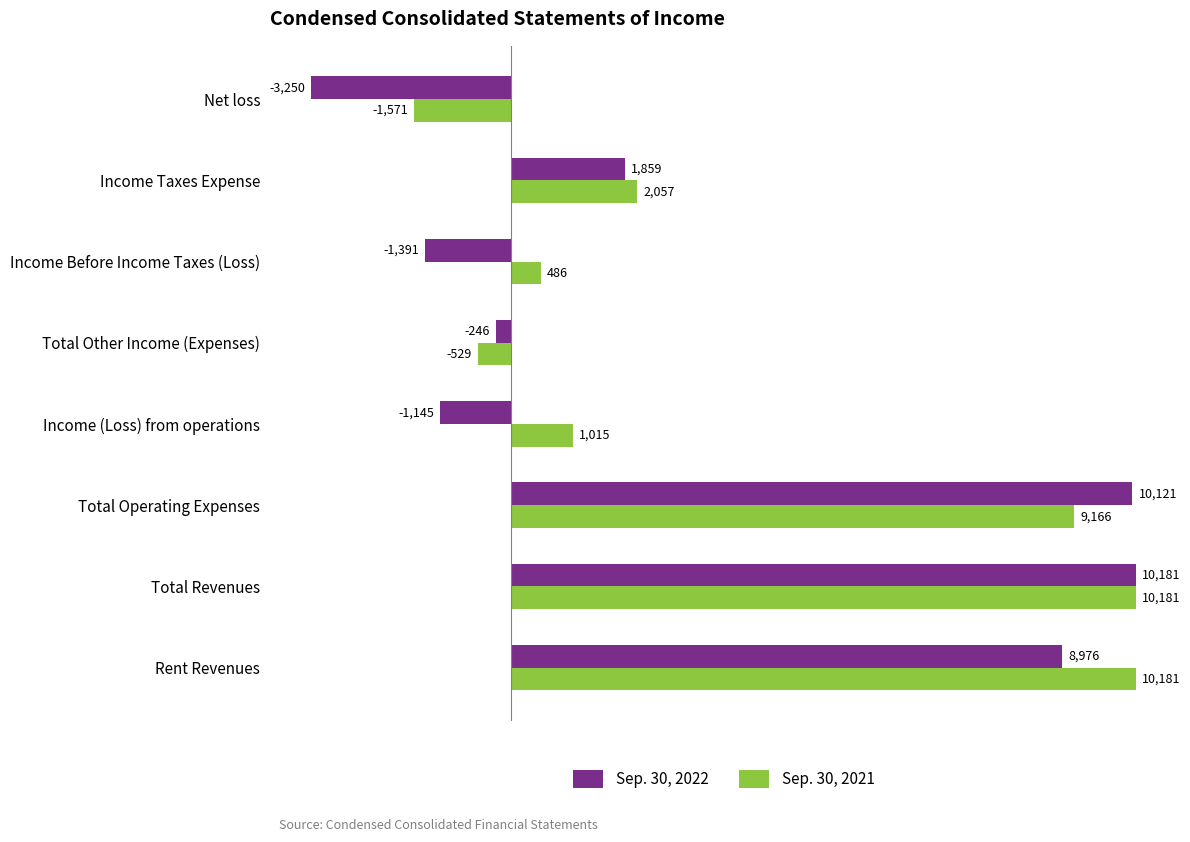

Which series has the widest spread of values?

Sep. 30, 2022